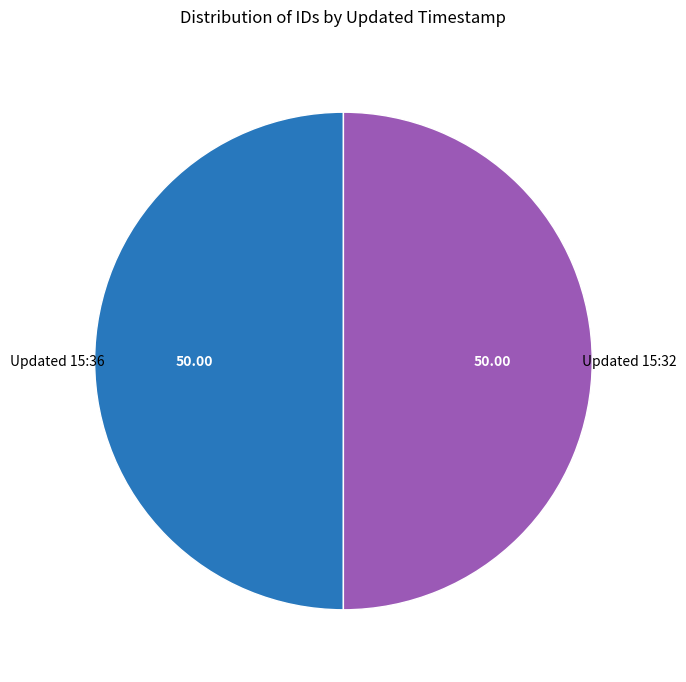

How many segments does this pie chart have?

2